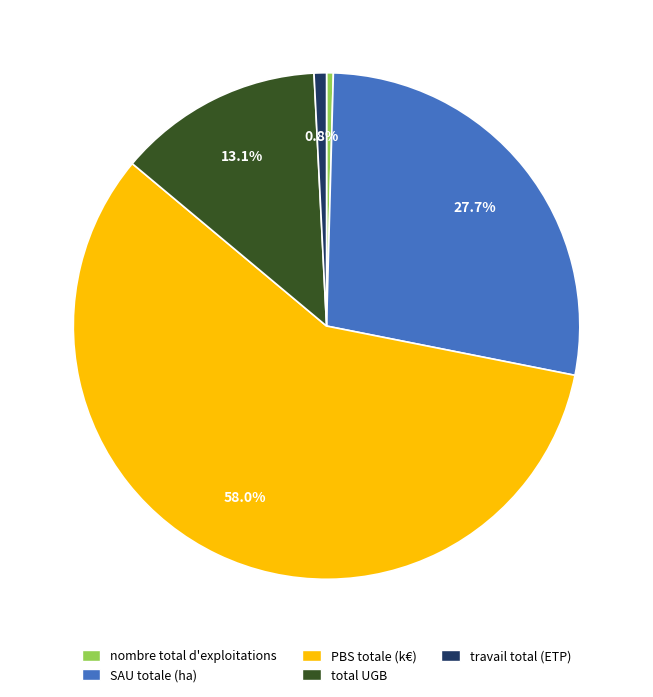

How many segments does this pie chart have?

5